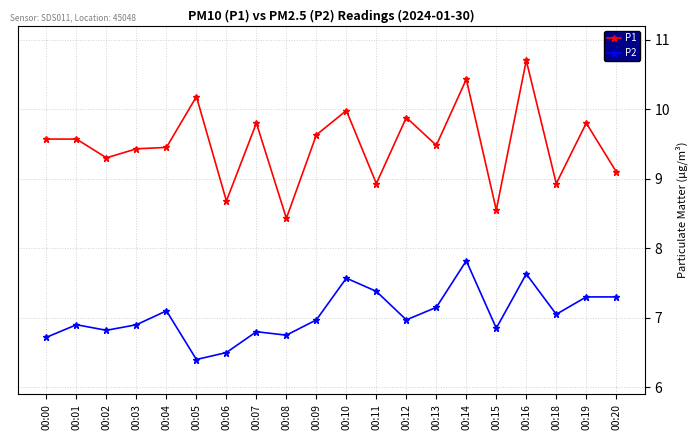

The value of P1 at 00:19 is 9.8. True or false?

True